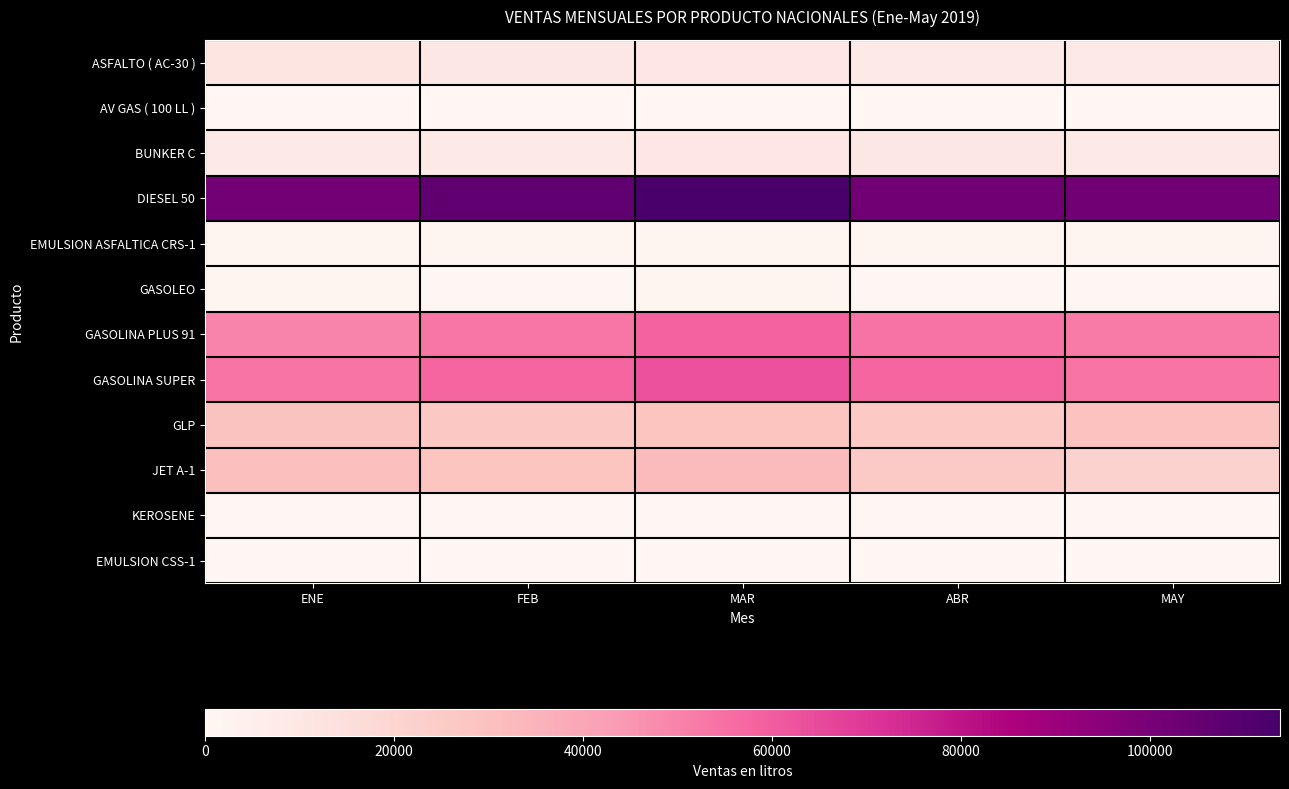

Which series has the largest total across all categories?

DIESEL 50